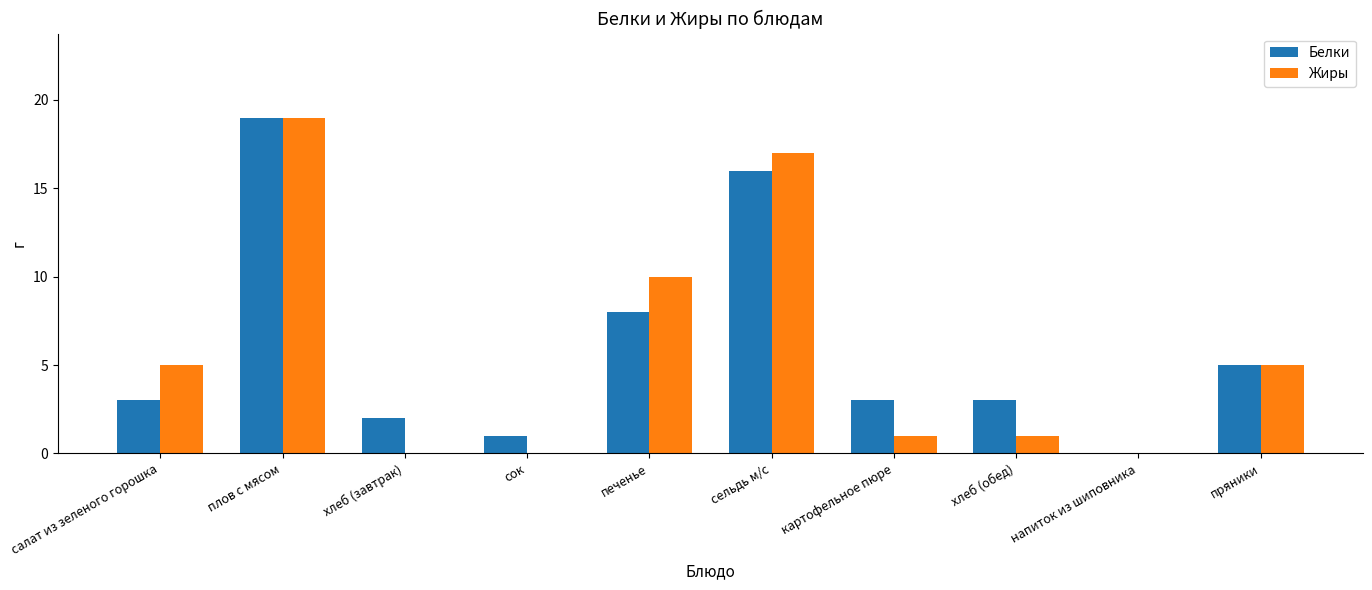

Reading right to left, transcribe all the data shown in this chart.

Белки: пряники=5	напиток из шиповника=0	хлеб (обед)=3	картофельное пюре=3	сельдь м/с=16	печенье=8	сок=1	хлеб (завтрак)=2	плов с мясом=19	салат из зеленого горошка=3
Жиры: пряники=5	напиток из шиповника=0	хлеб (обед)=1	картофельное пюре=1	сельдь м/с=17	печенье=10	сок=0	хлеб (завтрак)=0	плов с мясом=19	салат из зеленого горошка=5